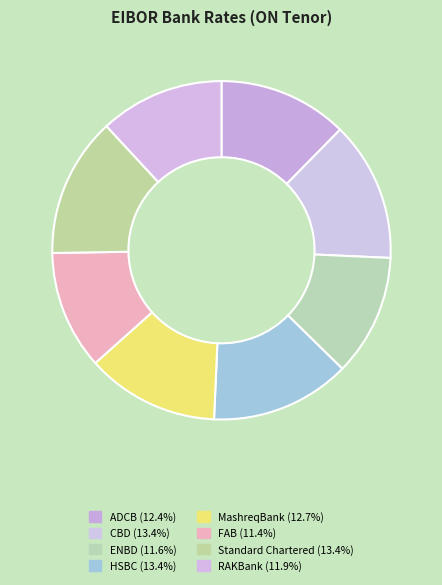

True or false: FAB accounts for 3% of the total.

False